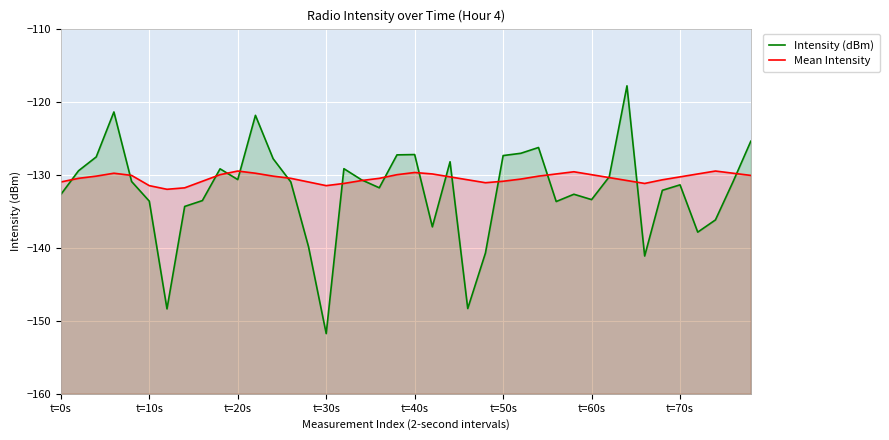

After their last crossing, which series has the higher values: Intensity (dBm) or Mean Intensity?

Intensity (dBm)